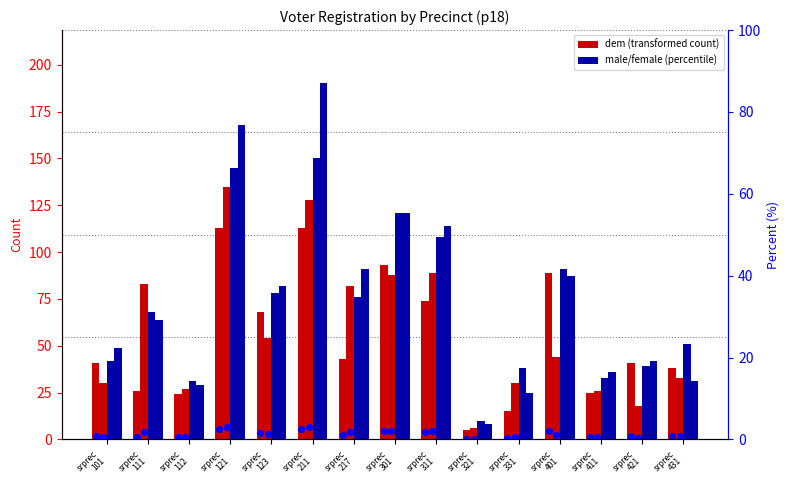

Which series reaches the minimum Y coordinate?

dem